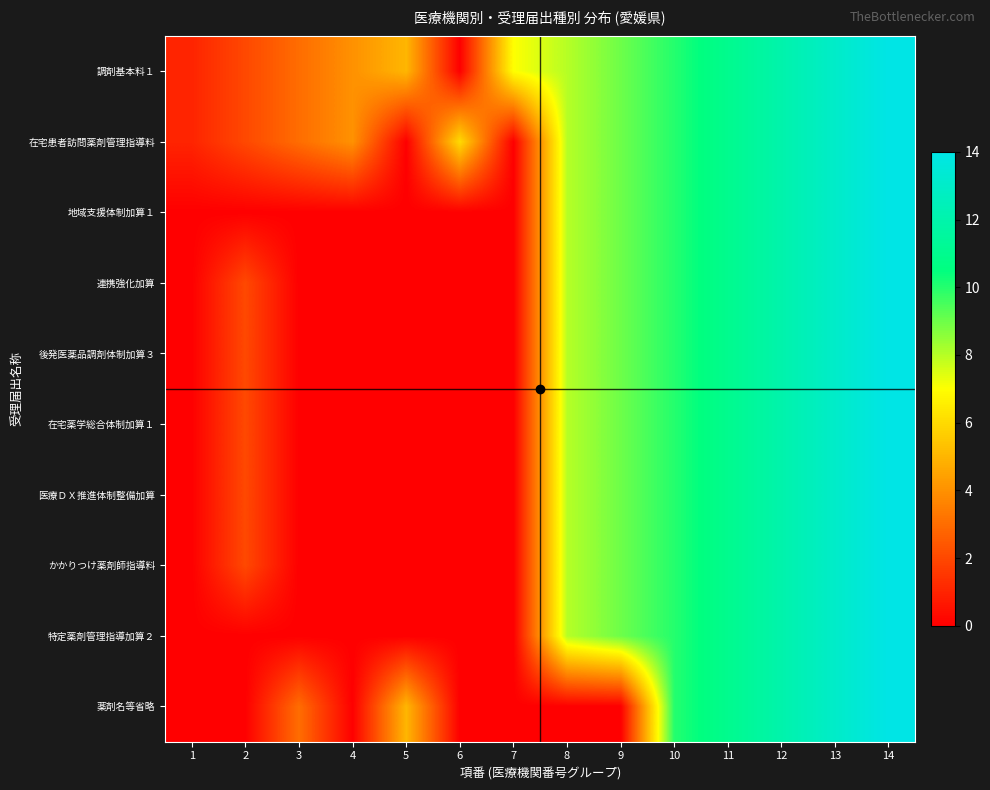

Reading right to left, list all the values displayed in this chart.

調剤基本料１: 14=14	13=13	12=12	11=11	10=10	9=9	8=8	7=7	6=0	5=5	4=4	3=3	2=2	1=1
在宅患者訪問薬剤管理指導料: 14=14	13=13	12=12	11=11	10=10	9=9	8=8	7=0	6=6	5=0	4=4	3=3	2=2	1=1
地域支援体制加算１: 14=14	13=13	12=12	11=11	10=10	9=9	8=8	7=0	6=0	5=0	4=0	3=0	2=0	1=0
連携強化加算: 14=14	13=13	12=12	11=11	10=10	9=9	8=8	7=0	6=0	5=0	4=0	3=0	2=2	1=0
後発医薬品調剤体制加算３: 14=14	13=13	12=12	11=11	10=10	9=9	8=8	7=0	6=0	5=0	4=0	3=0	2=2	1=0
在宅薬学総合体制加算１: 14=14	13=13	12=12	11=11	10=10	9=9	8=8	7=0	6=0	5=0	4=0	3=0	2=2	1=0
医療ＤＸ推進体制整備加算: 14=14	13=13	12=12	11=11	10=10	9=9	8=8	7=0	6=0	5=0	4=0	3=0	2=2	1=0
かかりつけ薬剤師指導料: 14=14	13=13	12=12	11=11	10=10	9=9	8=8	7=0	6=0	5=0	4=0	3=0	2=2	1=0
特定薬剤管理指導加算２: 14=14	13=13	12=12	11=11	10=10	9=9	8=8	7=0	6=0	5=0	4=0	3=0	2=0	1=0
薬剤名等省略: 14=14	13=13	12=12	11=11	10=10	9=0	8=0	7=0	6=0	5=5	4=0	3=3	2=0	1=0